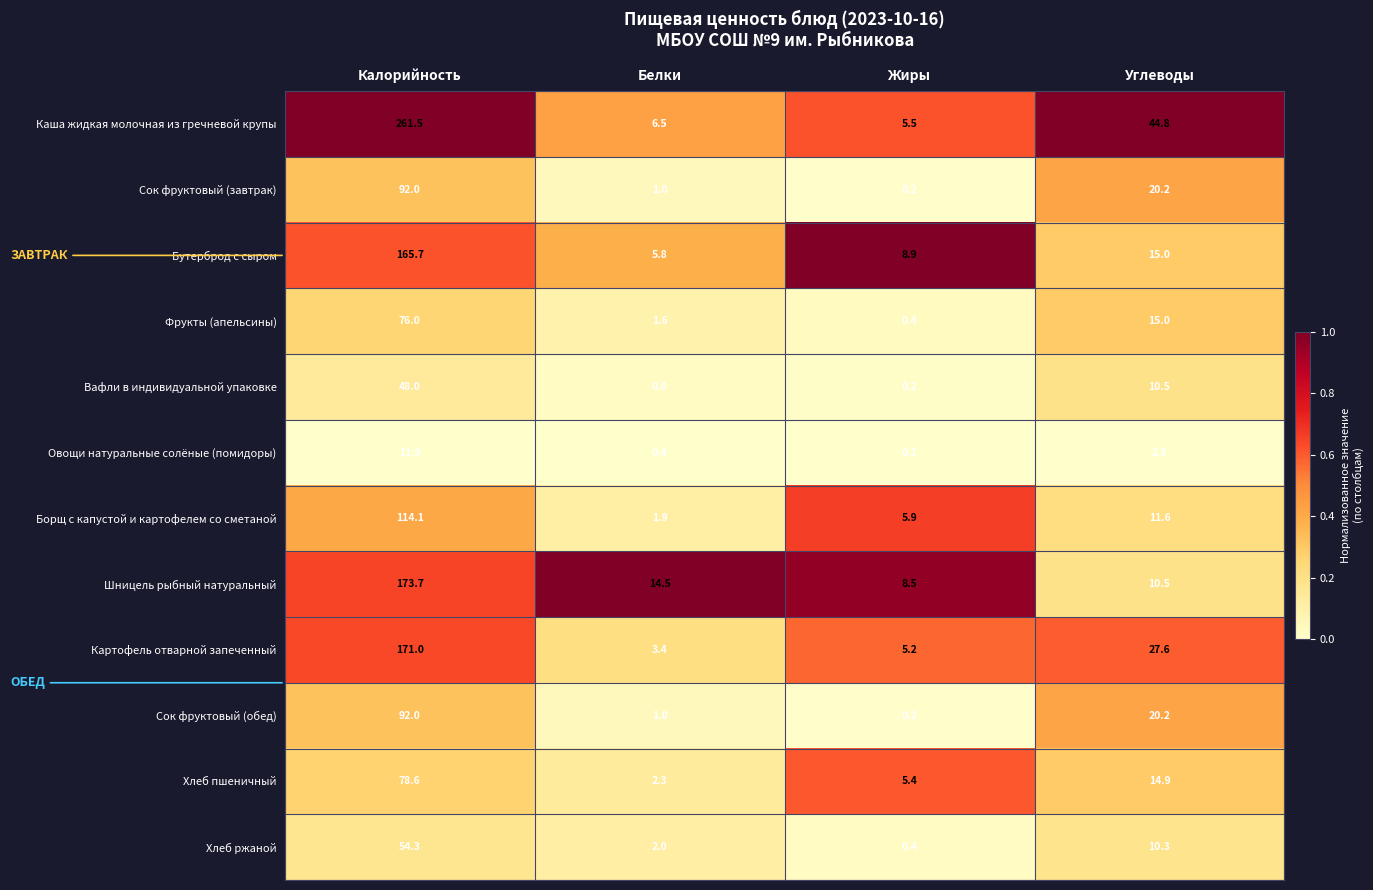

What is the difference between the Овощи натуральные солёные (помидоры) values at Жиры and Углеводы?

2.4